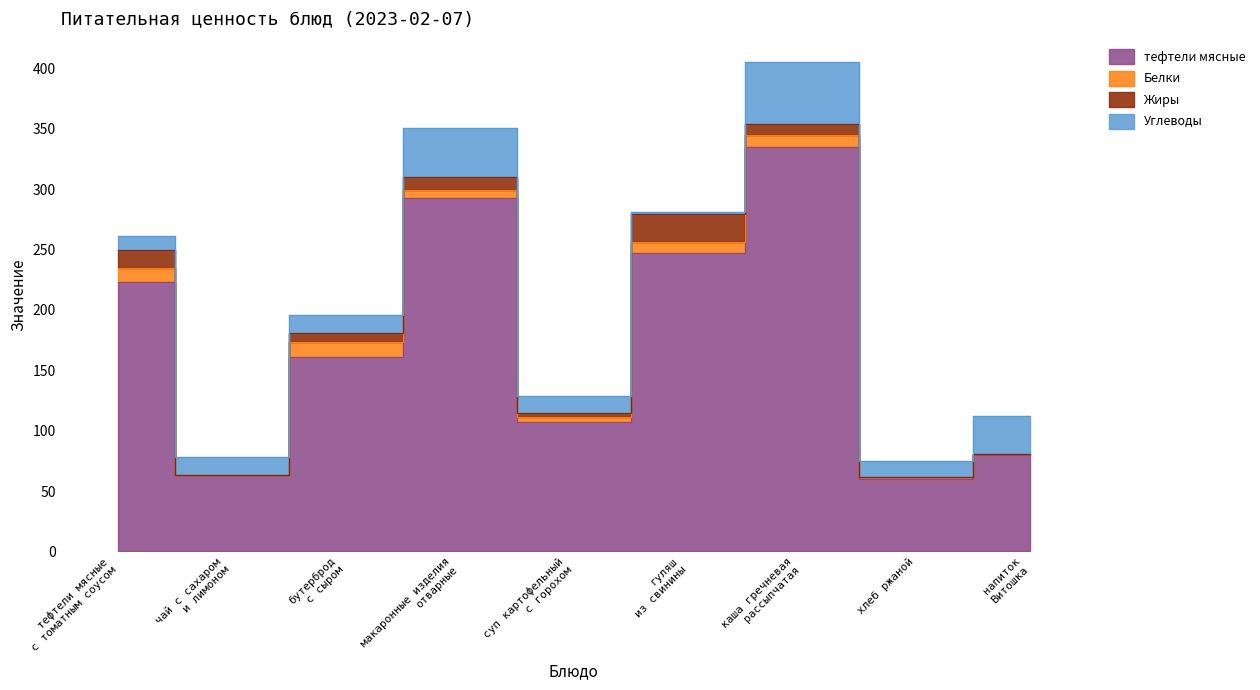

What is the sum of the Белки values at макаронные изделия
отварные and тефтели мясные
с томатным соусом?

18